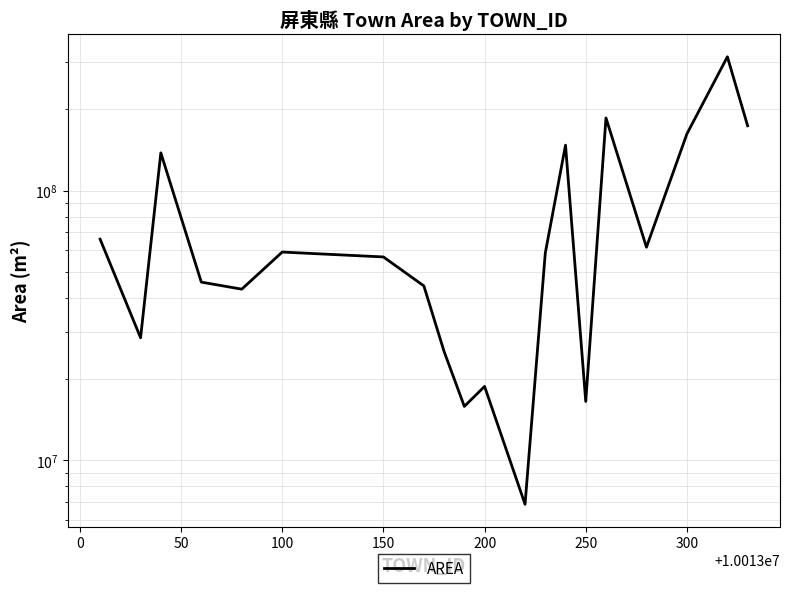

What is the average value?

83404480.4